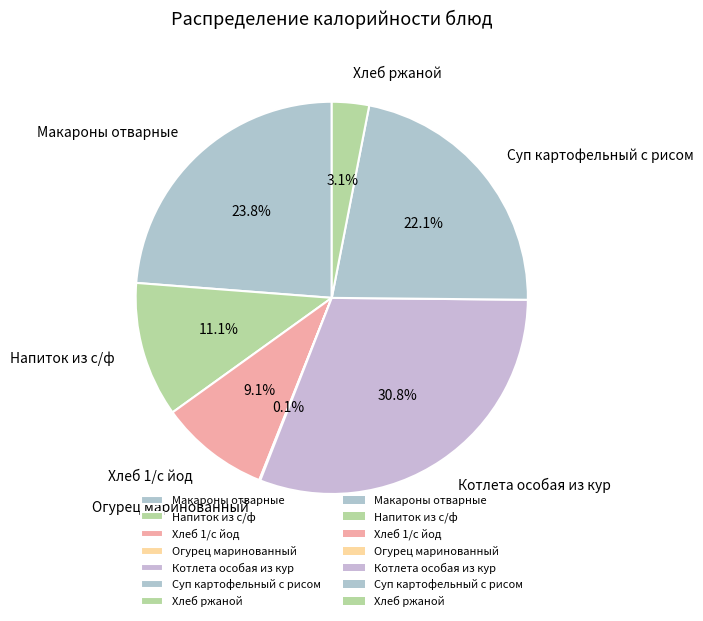

Which category has the biggest portion of the pie?

Котлета особая из кур